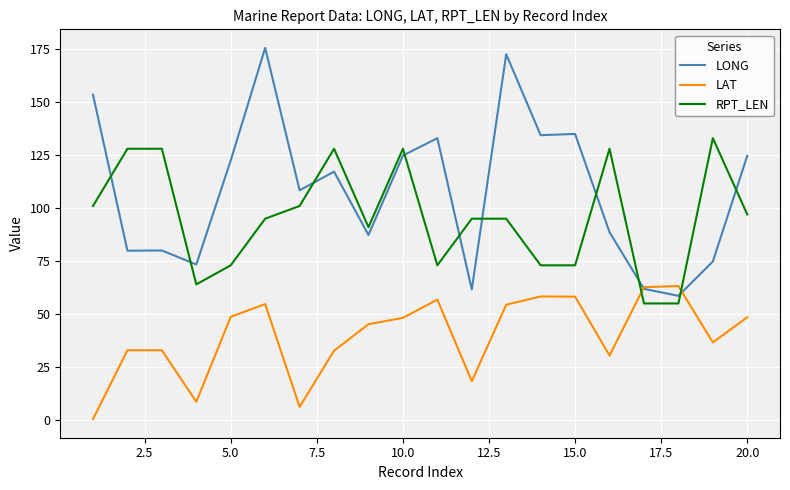

Which series has the largest range (max minus min)?

LONG